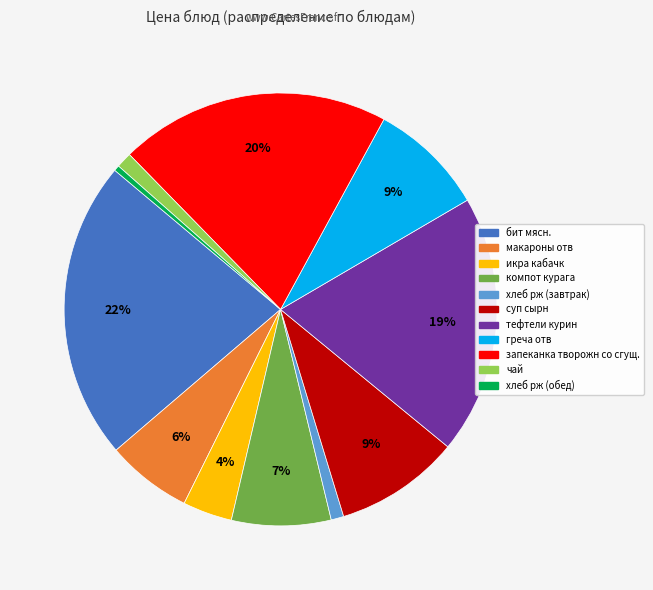

Which slice is the smallest?

хлеб рж (обед)